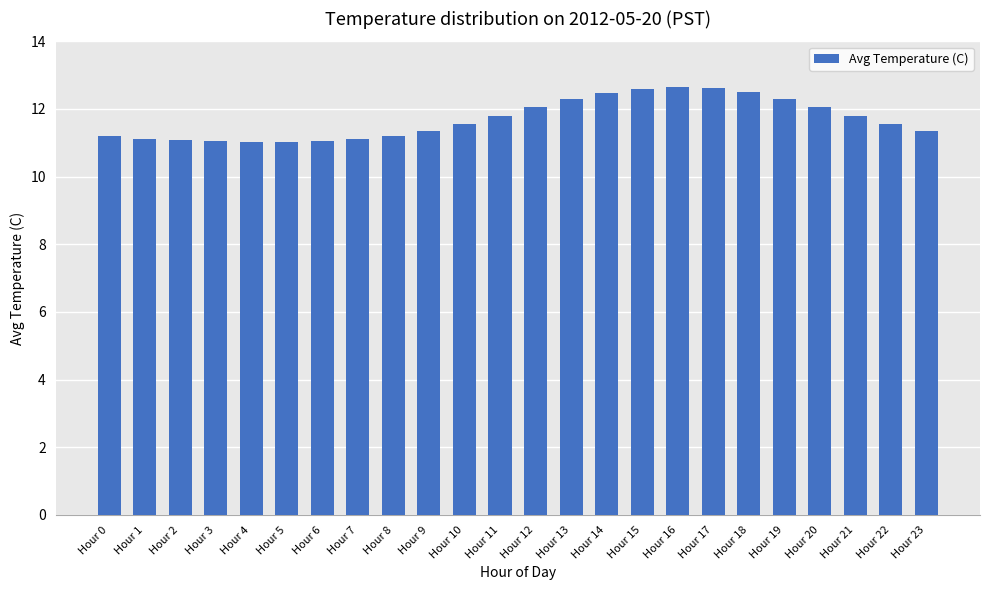

The chart shows a value of 19.8 at Hour 12. True or false?

False